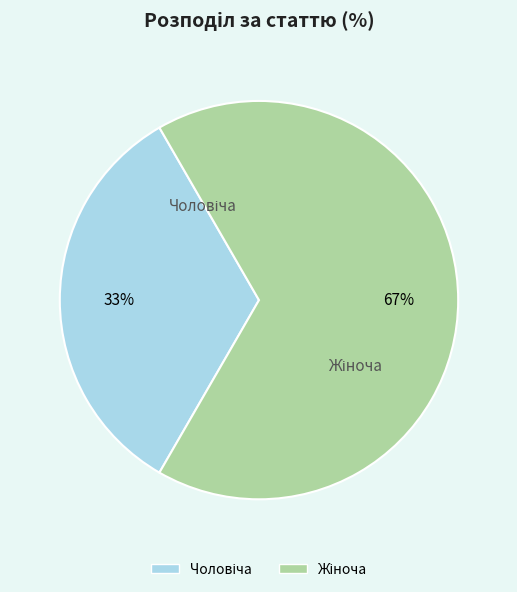

To the nearest percent, what is the average slice percentage?

50%